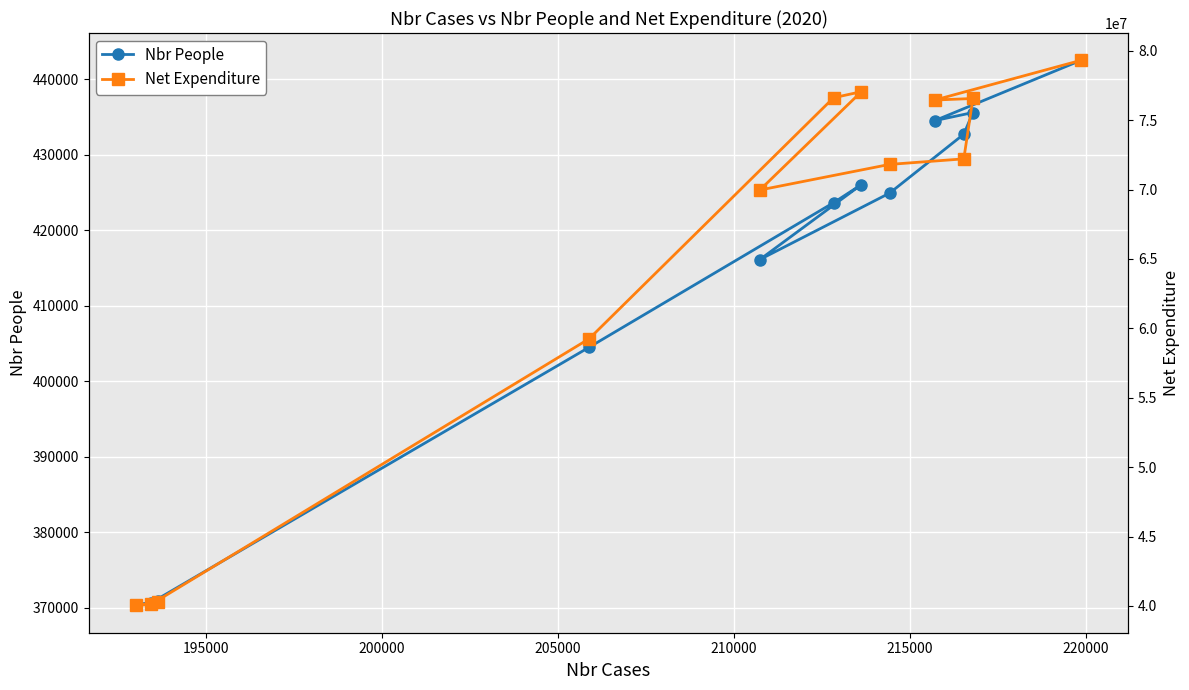

What is the value of the Nbr People point at the 9th from the left?

434498